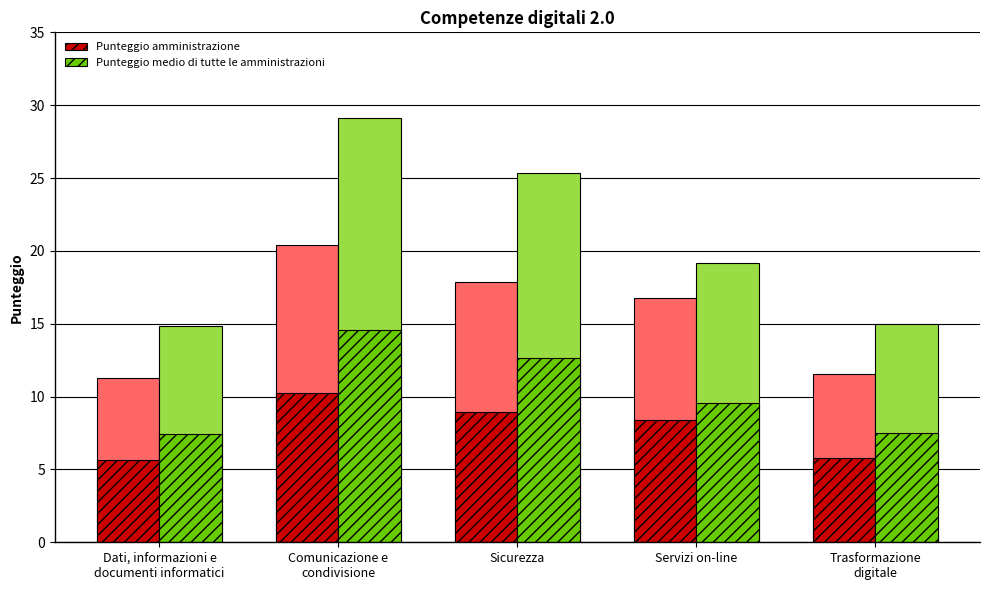

Reading right to left, extract all data points from this chart.

Punteggio amministrazione: 5.8	8.4	8.9	10.2	5.6
Punteggio medio di tutte le amministrazioni: 7.5	9.6	12.7	14.5	7.4